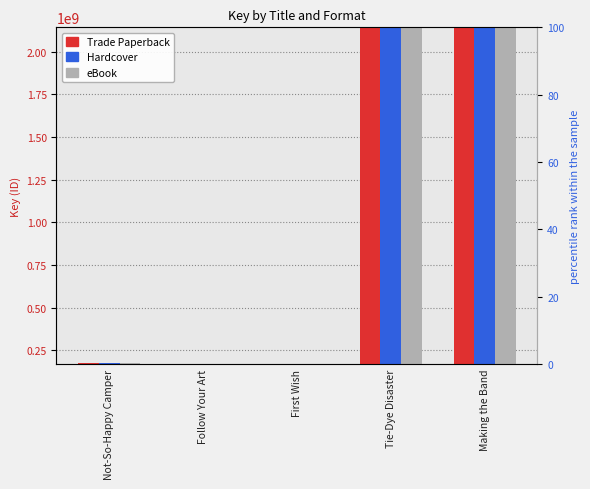

What is the total value across all series at Not-So-Happy Camper?

527043174